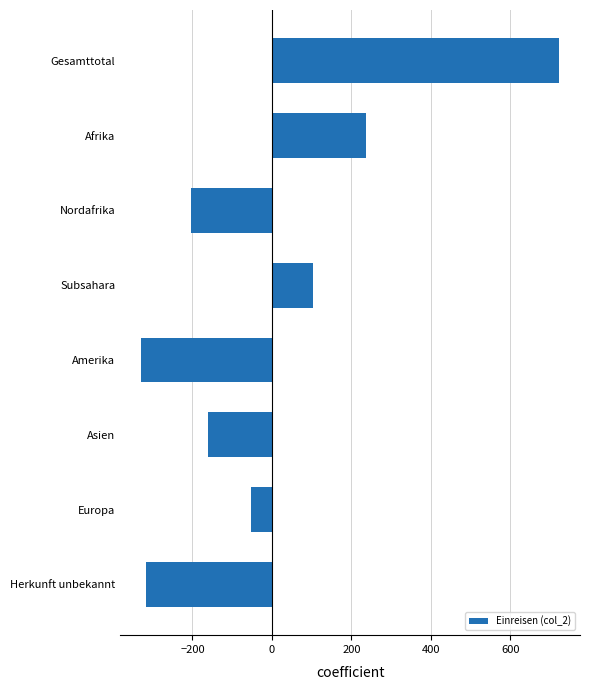

At which category does the chart reach its peak across all series?

Gesamttotal